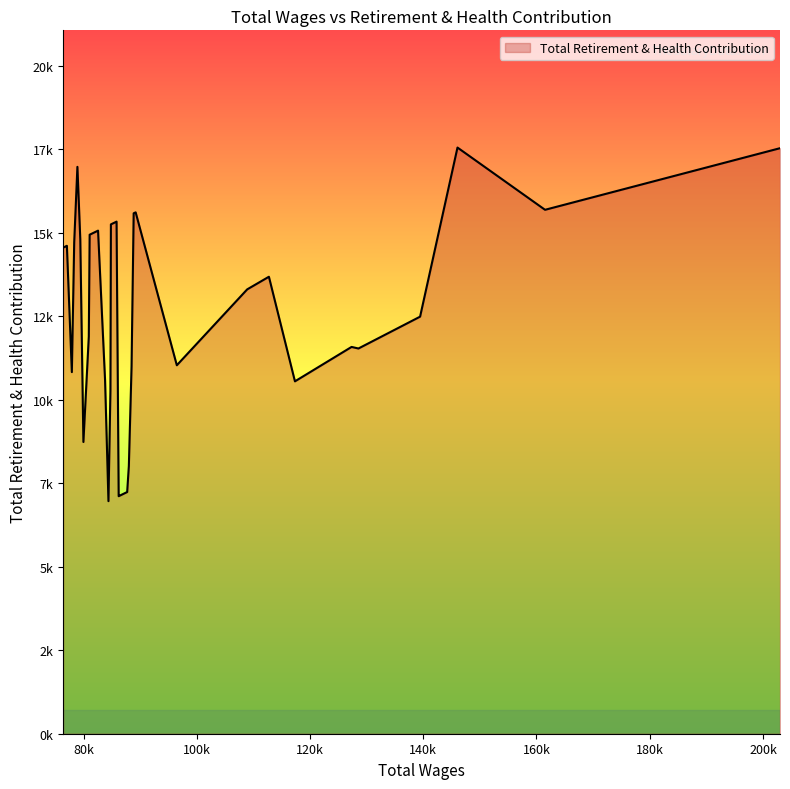

What is the sum of all values?

505560